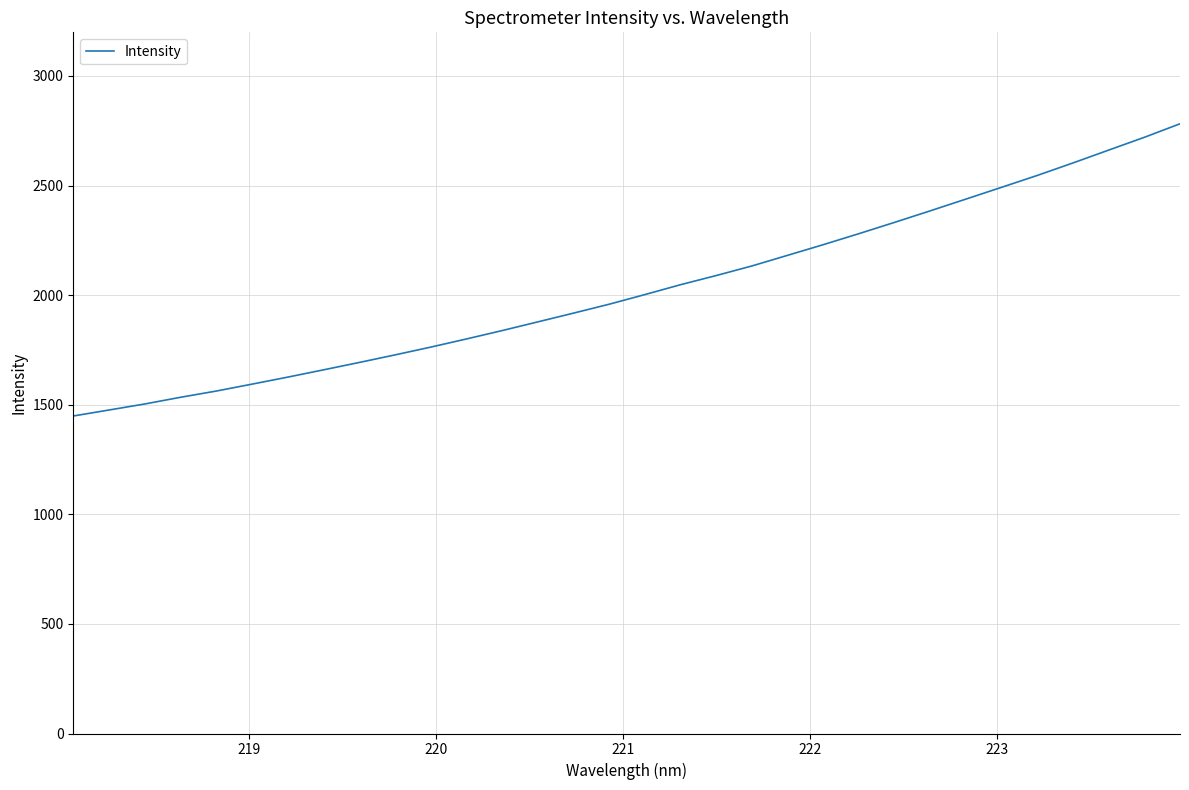

What is the greatest value displayed?

2781.7